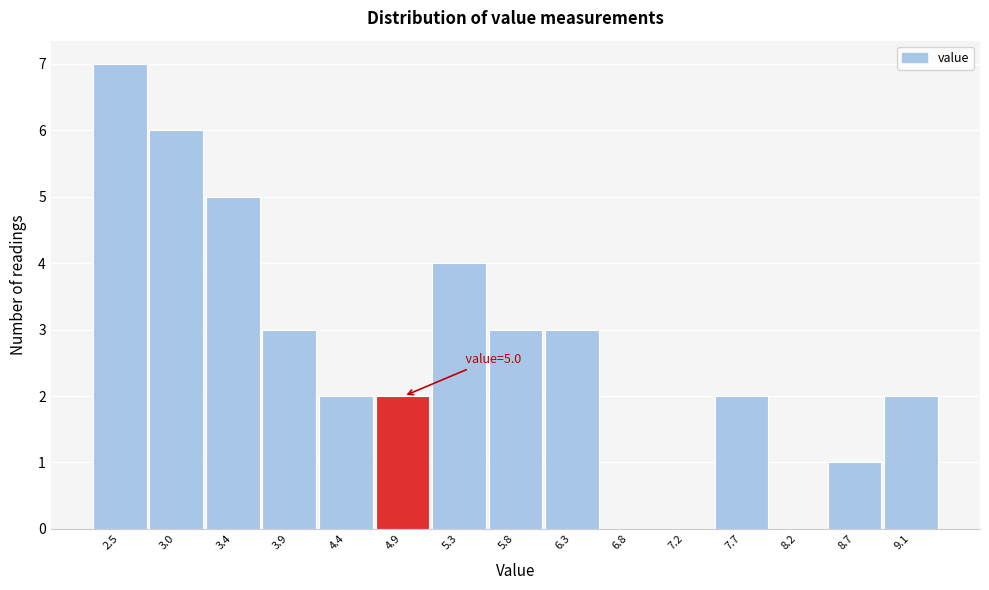

Reading right to left, transcribe all the data shown in this chart.

9.1=2	8.7=1	8.2=0	7.7=2	7.2=0	6.8=0	6.3=3	5.8=3	5.3=4	4.9=2	4.4=2	3.9=3	3.4=5	3.0=6	2.5=7